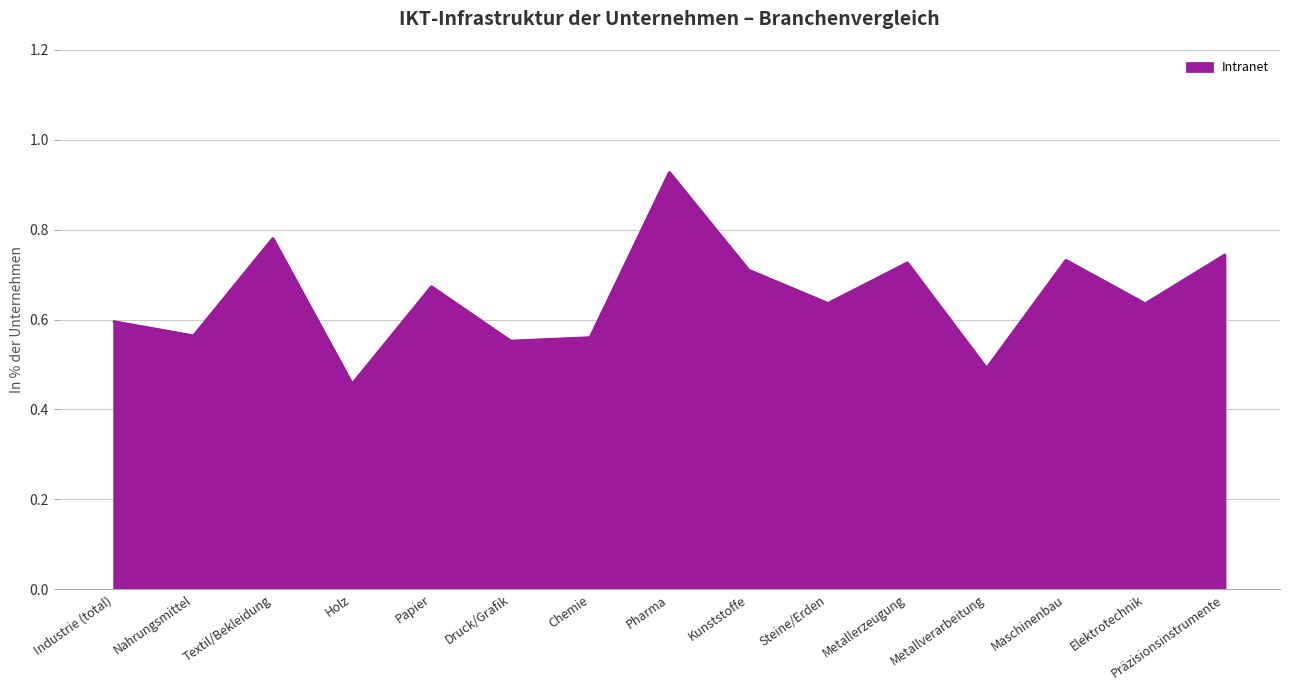

Between Metallerzeugung and Elektrotechnik, which is larger?

Metallerzeugung